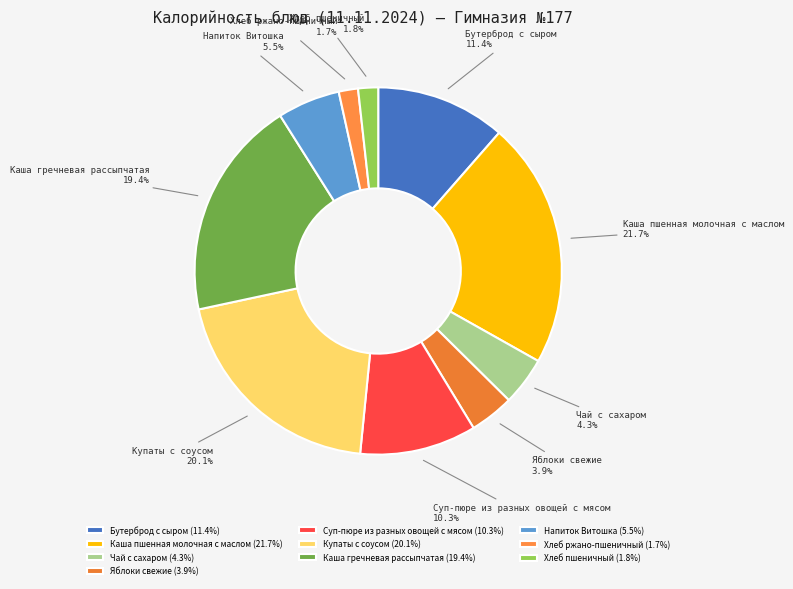

Which slice is the largest?

Каша пшенная молочная с маслом